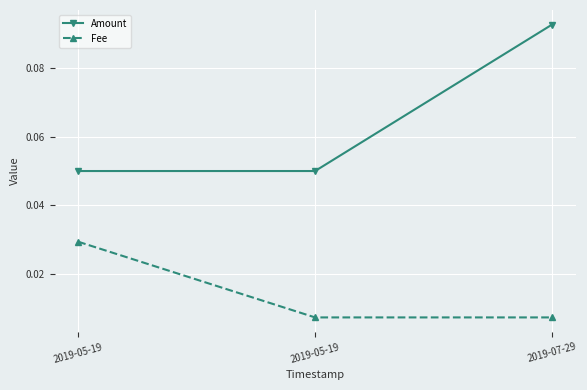

Reading left to right, extract all data points from this chart.

Amount: 2019-05-19=0.1	2019-05-19=0.1	2019-07-29=0.1
Fee: 2019-05-19=0.0	2019-05-19=0.0	2019-07-29=0.0